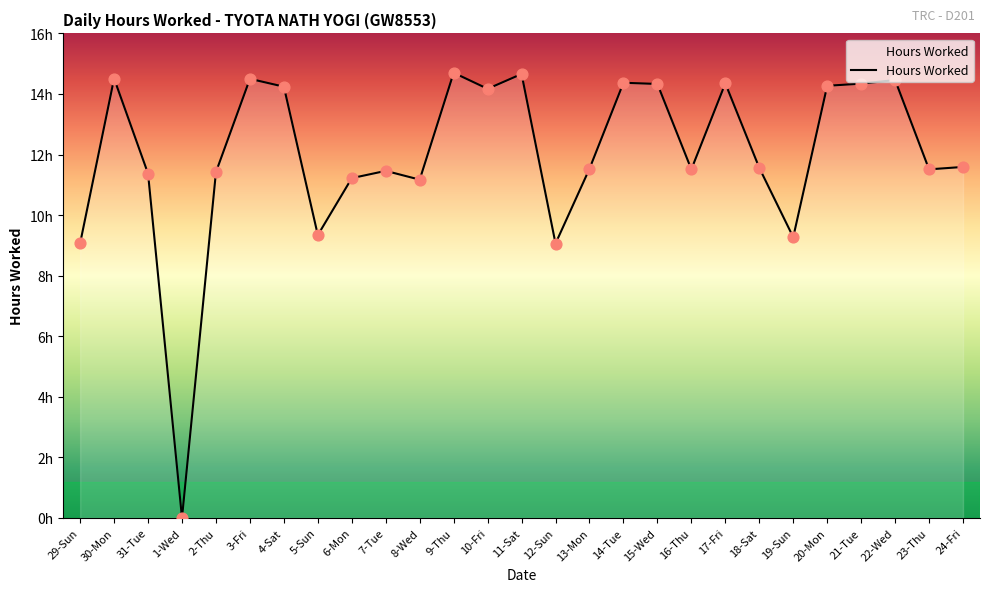

What is the change in value from 30-Mon to 12-Sun?

-5.4